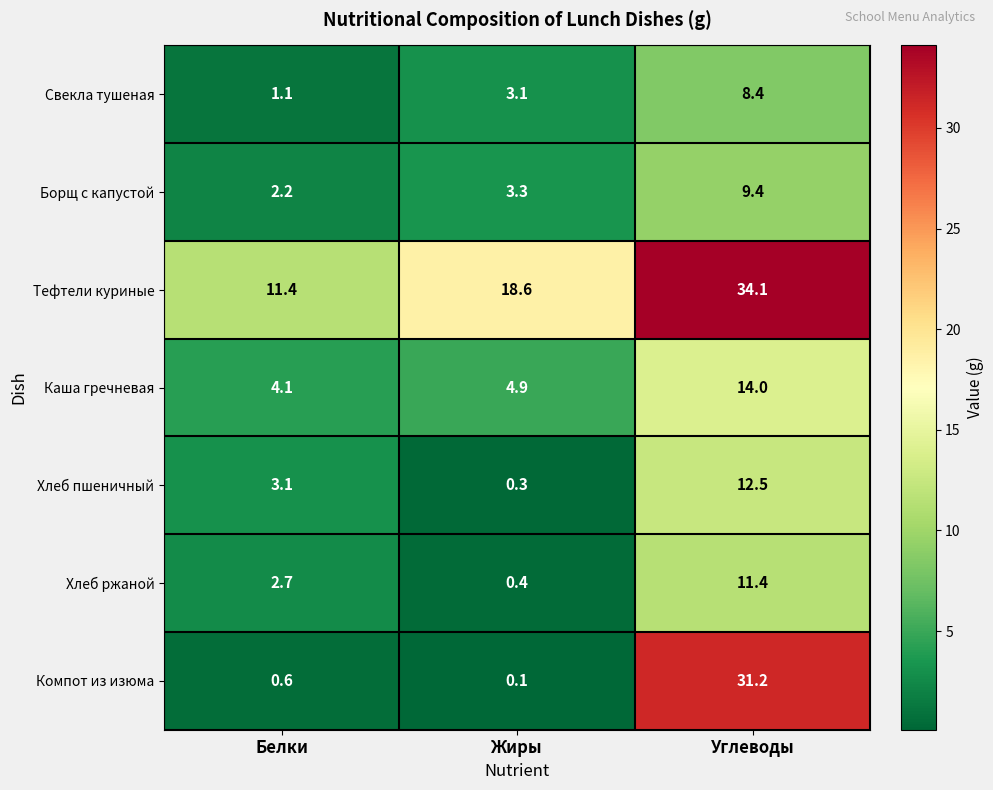

Reading left to right, extract all data points from this chart.

Свекла тушеная: 1.1	3.1	8.4
Борщ с капустой: 2.2	3.3	9.4
Тефтели куриные: 11.4	18.6	34.1
Каша гречневая: 4.1	4.9	14.0
Хлеб пшеничный: 3.1	0.3	12.5
Хлеб ржаной: 2.7	0.4	11.4
Компот из изюма: 0.6	0.1	31.2